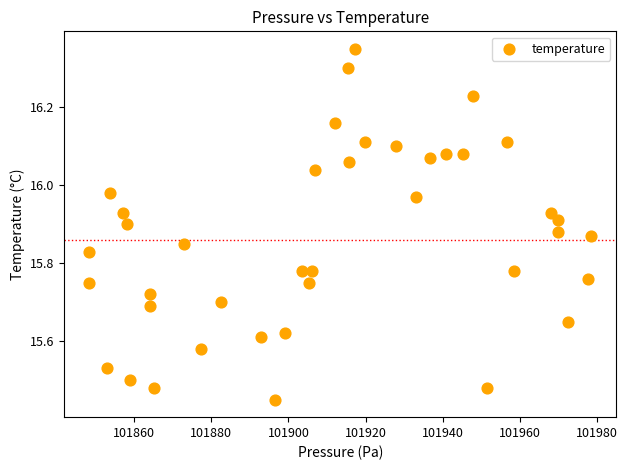

What is the range of X values (max minus min)?

130.0